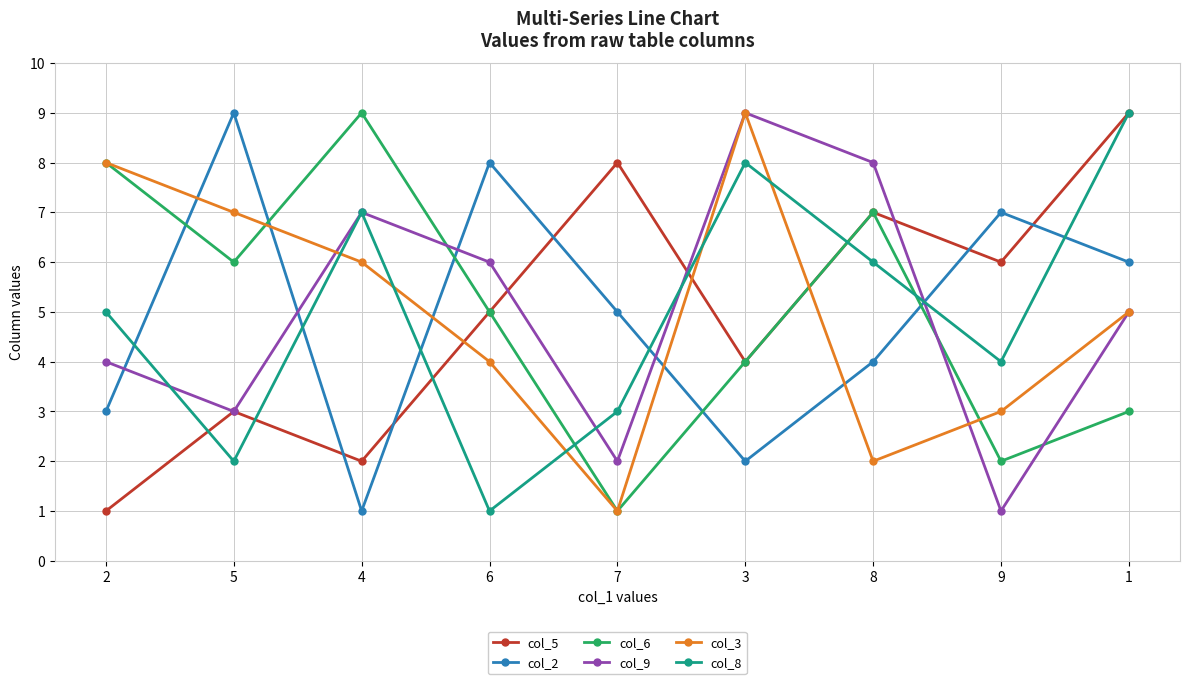

Rank the categories by col_2 value from highest to lowest.

5, 6, 9, 1, 7, 8, 2, 3, 4